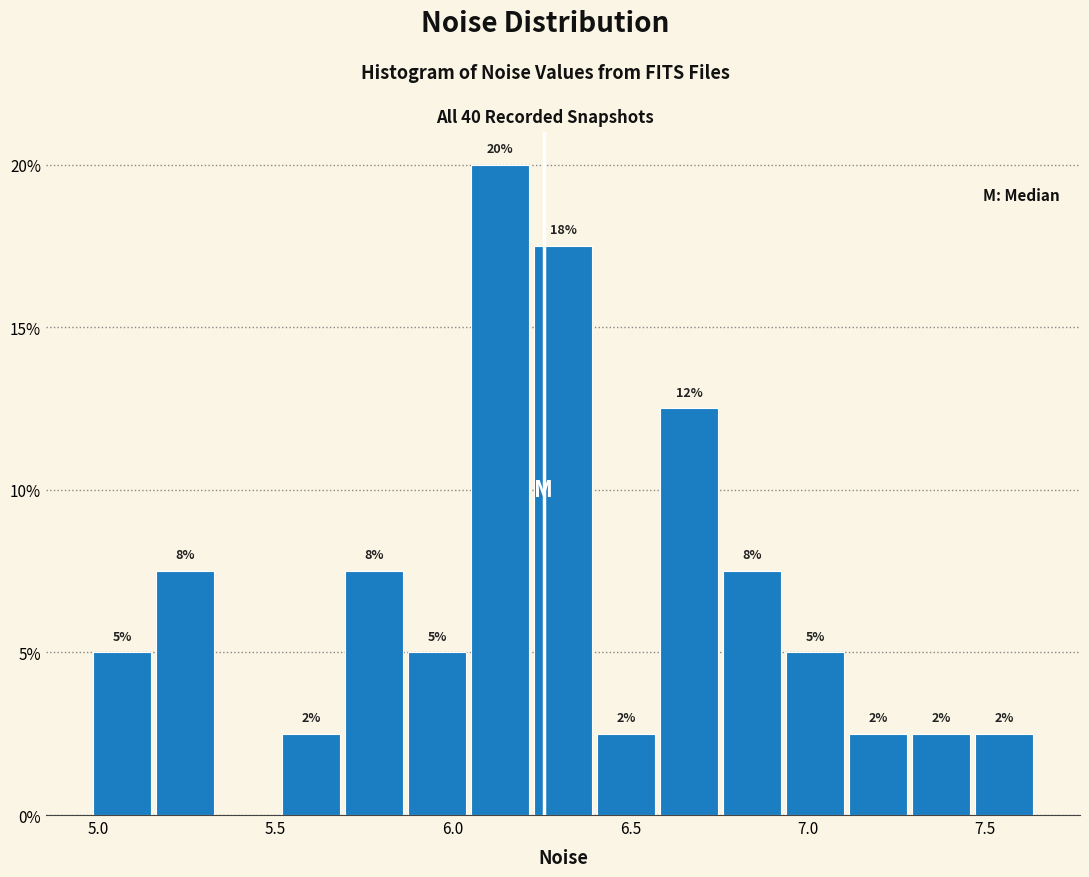

Read against the x-axis, roughly where is the centre of the tallest bar?

6.15